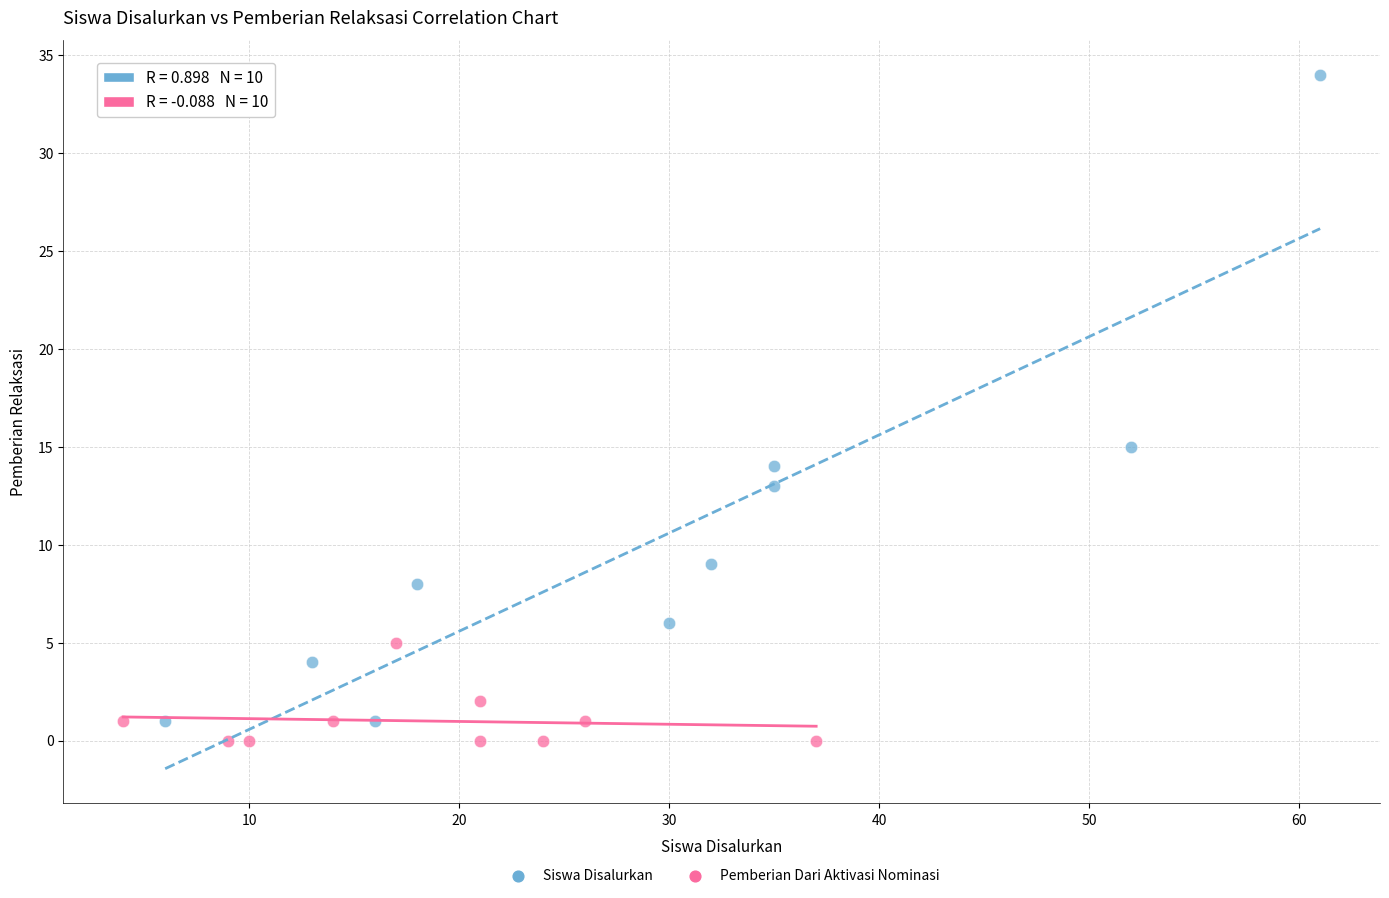

Which series reaches the maximum Y coordinate?

Siswa Disalurkan